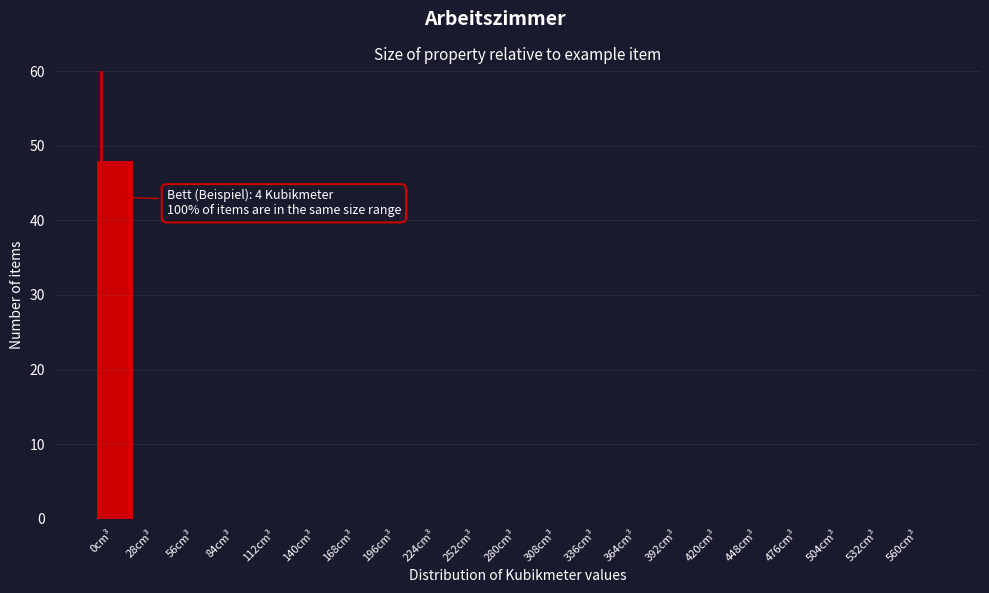

Reading left to right, what are all the values shown in this chart?

0cm³=48	28cm³=0	56cm³=0	84cm³=0	112cm³=0	140cm³=0	168cm³=0	196cm³=0	224cm³=0	252cm³=0	280cm³=0	308cm³=0	336cm³=0	364cm³=0	392cm³=0	420cm³=0	448cm³=0	476cm³=0	504cm³=0	532cm³=0	560cm³=0